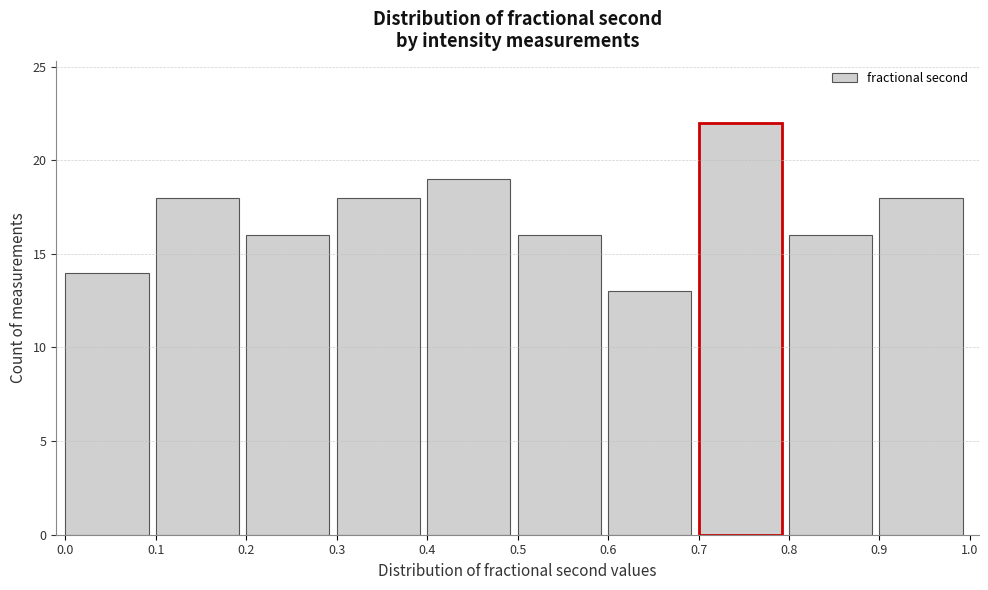

Reading left to right, list every bar in this chart as the range it spans on the x-axis followed by its height. The values are not printed on the chart, so give them approximately, as read against the axis.

0.0 to 0.1: 14
0.1 to 0.2: 18
0.2 to 0.3: 16
0.3 to 0.4: 18
0.4 to 0.5: 19
0.5 to 0.6: 16
0.6 to 0.7: 13
0.7 to 0.8: 22
0.8 to 0.9: 16
0.9 to 1.0: 18